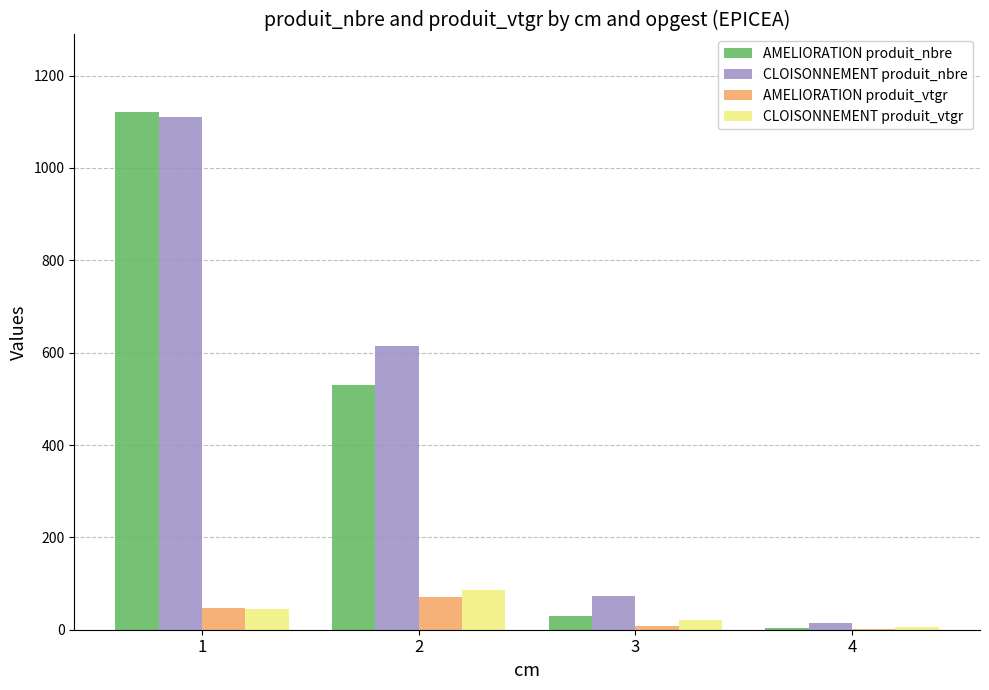

What is the maximum value for AMELIORATION produit_nbre?

1121.0